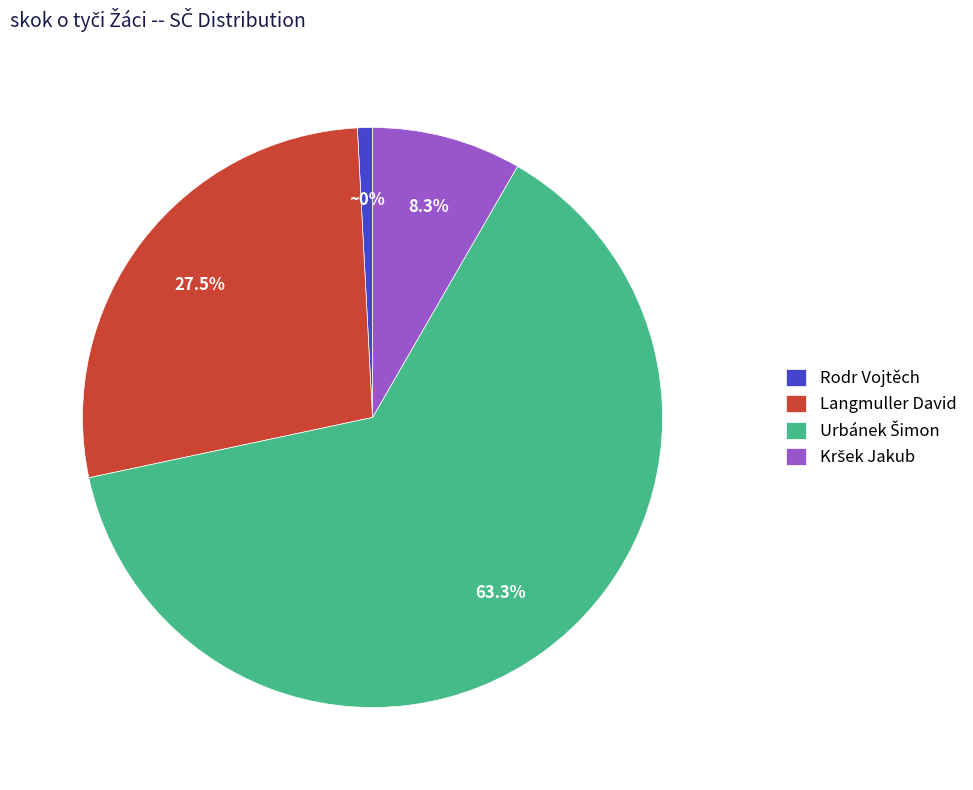

Is it true that skok o tyči Žáci (Urbánek Šimon) is 54% of the pie?

False